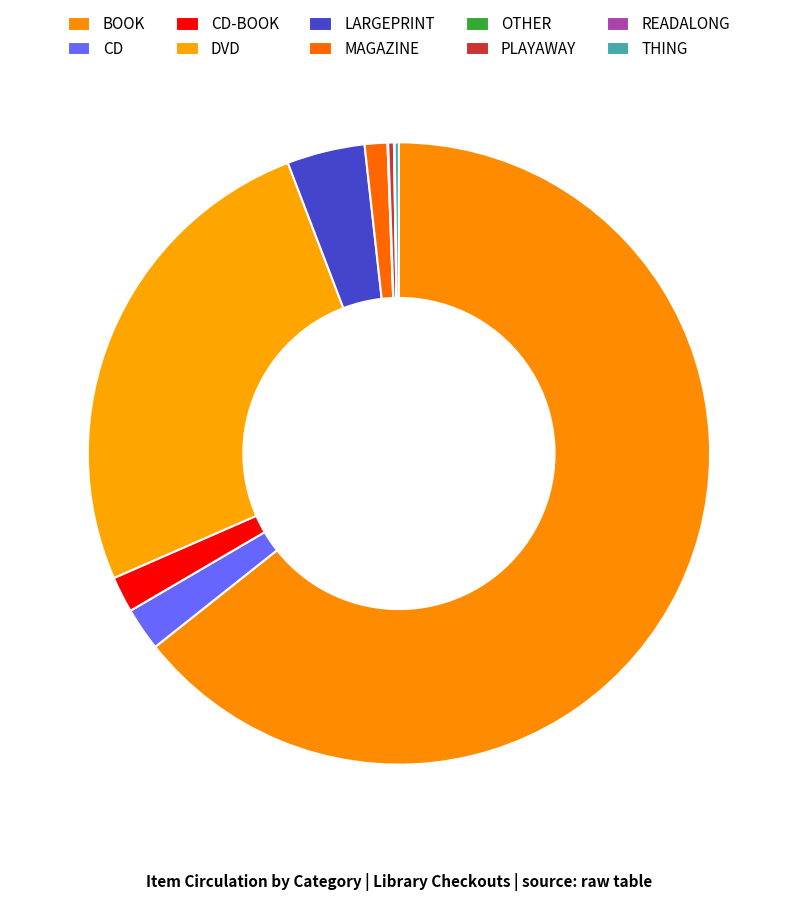

What is the total percentage of MAGAZINE and DVD?

26.9%